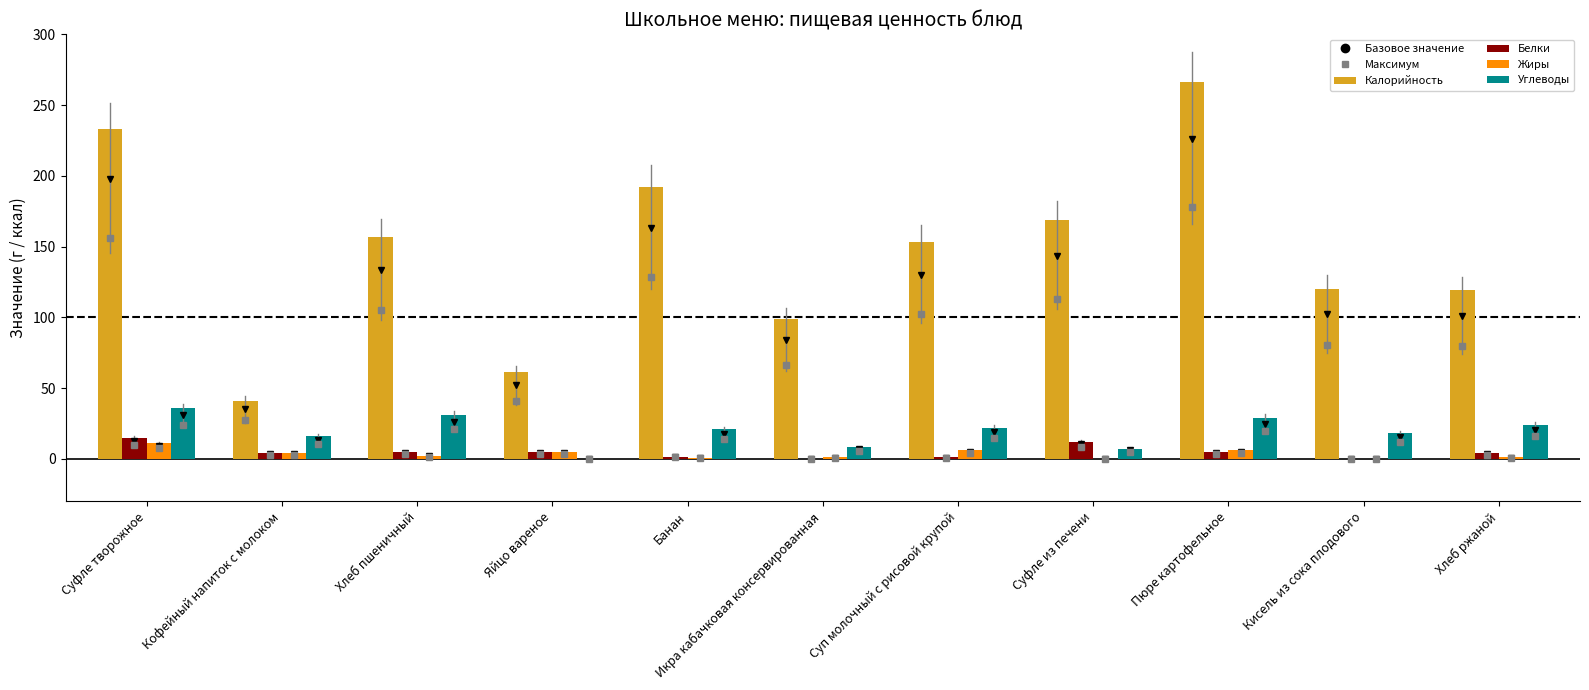

Is the value of Белки at Суфле творожное greater than the value of Жиры at Суфле из печени?

Yes